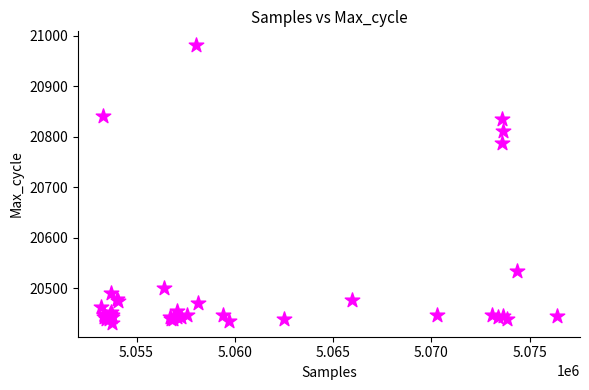

What Y value in the scatter plot is closest to 20706?

20787